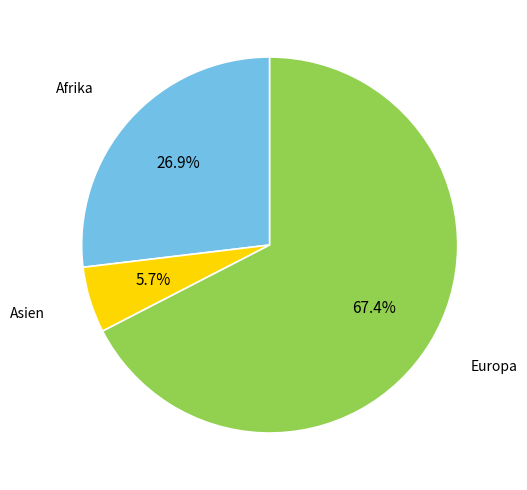

Rank the categories by value from highest to lowest.

Europa, Afrika, Asien